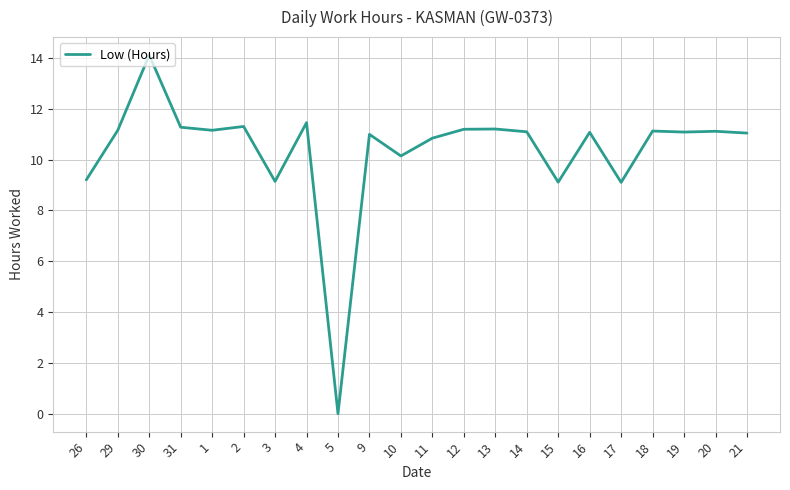

Which category has the highest value across all series?

30